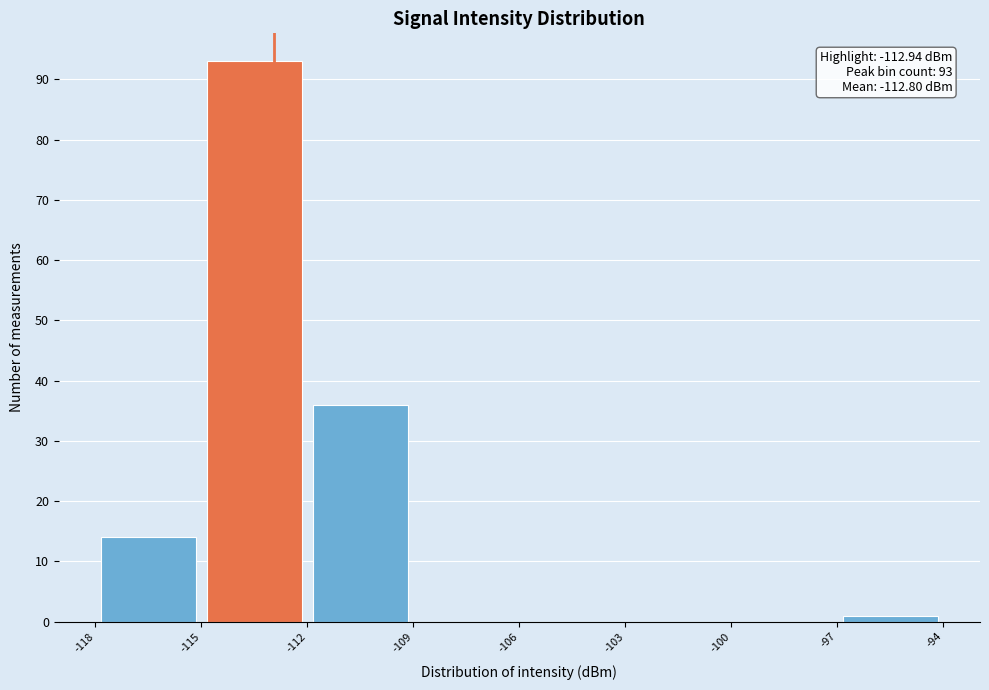

Which range on the x-axis has the tallest bar?

-115 to -112